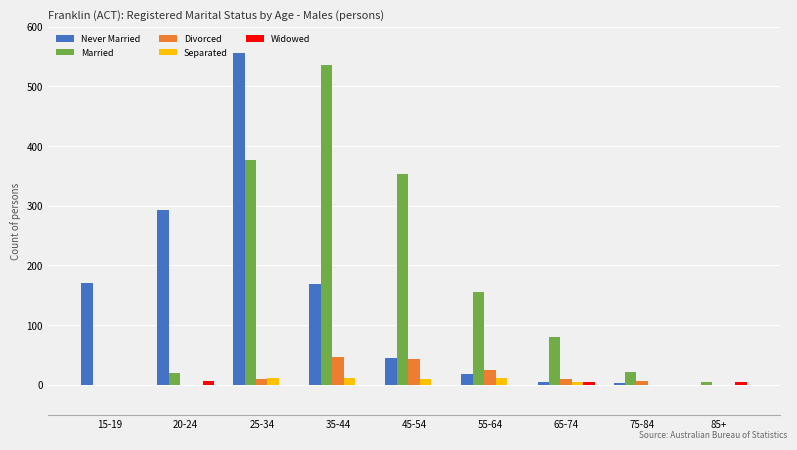

How many groups of bars are there?

9